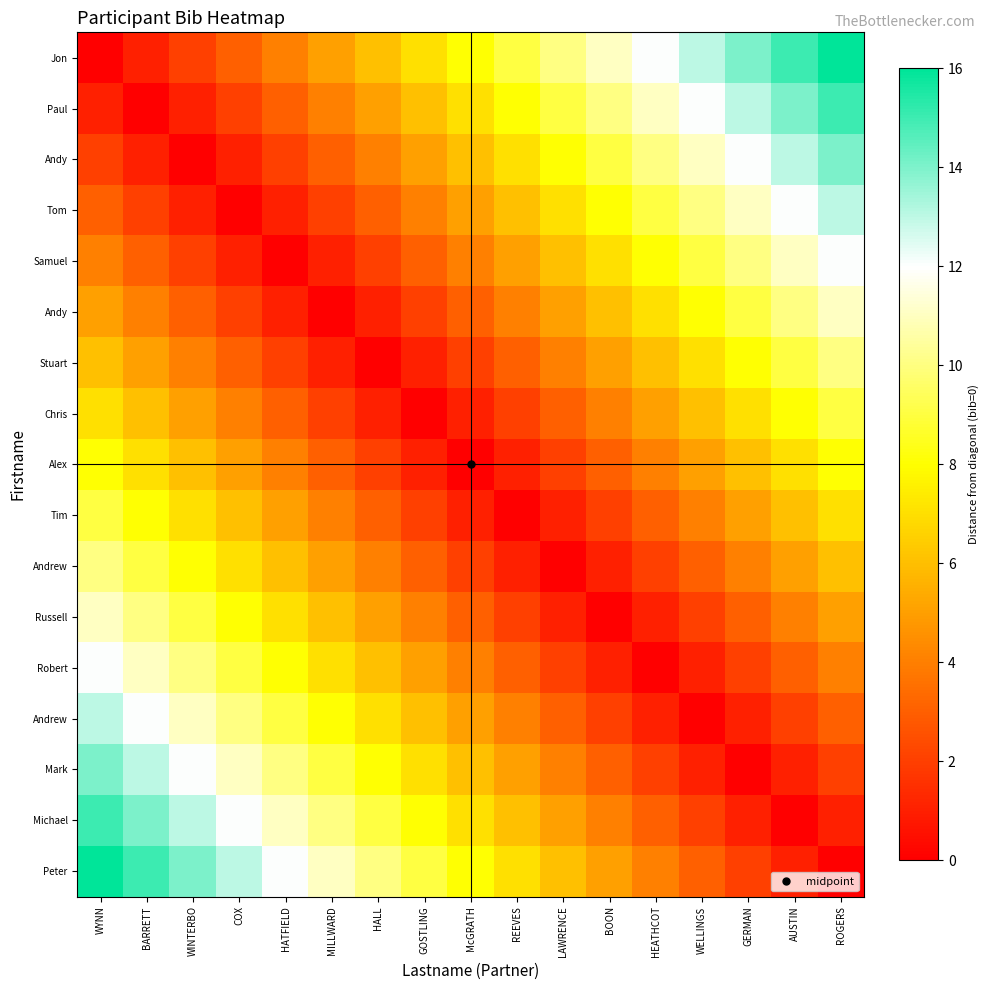

How many series are shown in this chart?

17